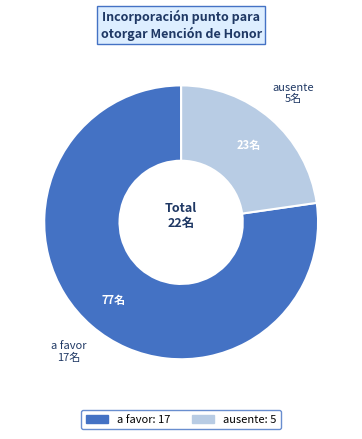

Is there any slice that represents more than half of the pie?

Yes